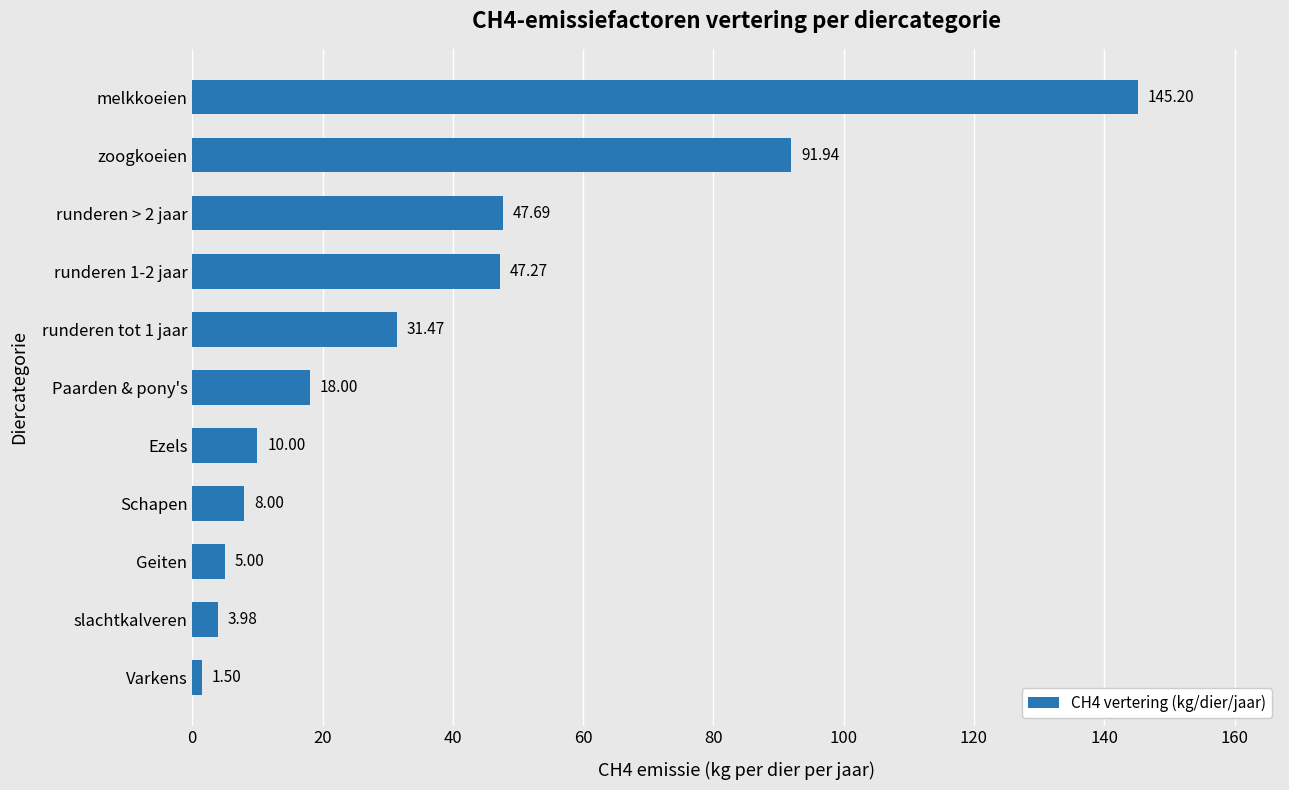

What is the difference between the maximum and minimum values?

143.7